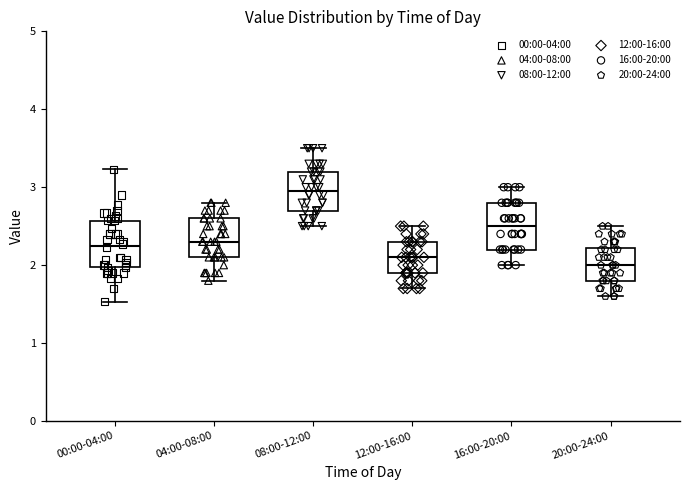

Reading left to right, transcribe this box plot: for each box, give where its median line is, the range the box spans, and where its two whiskers end, as read against the y-axis. The values are not printed on the chart, so give them approximately, as read against the axis.

00:00-04:00: median 2.3, box 2.0 to 2.6, whiskers 1.5 to 3.2
04:00-08:00: median 2.3, box 2.1 to 2.6, whiskers 1.8 to 2.8
08:00-12:00: median 3.0, box 2.7 to 3.2, whiskers 2.5 to 3.5
12:00-16:00: median 2.1, box 1.9 to 2.3, whiskers 1.7 to 2.5
16:00-20:00: median 2.5, box 2.2 to 2.8, whiskers 2.0 to 3.0
20:00-24:00: median 2.0, box 1.8 to 2.2, whiskers 1.6 to 2.5